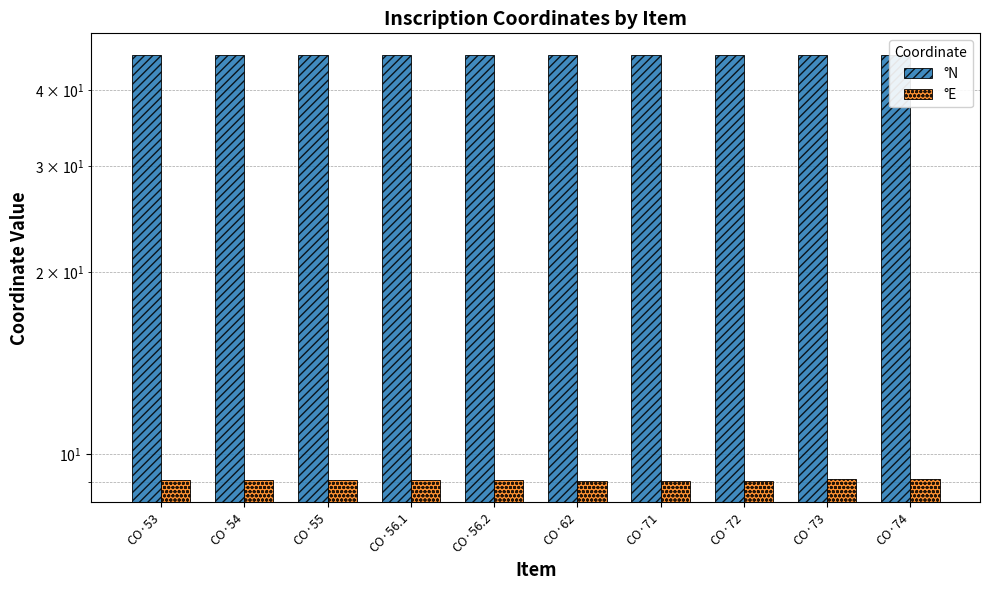

Does the chart contain any negative values?

No